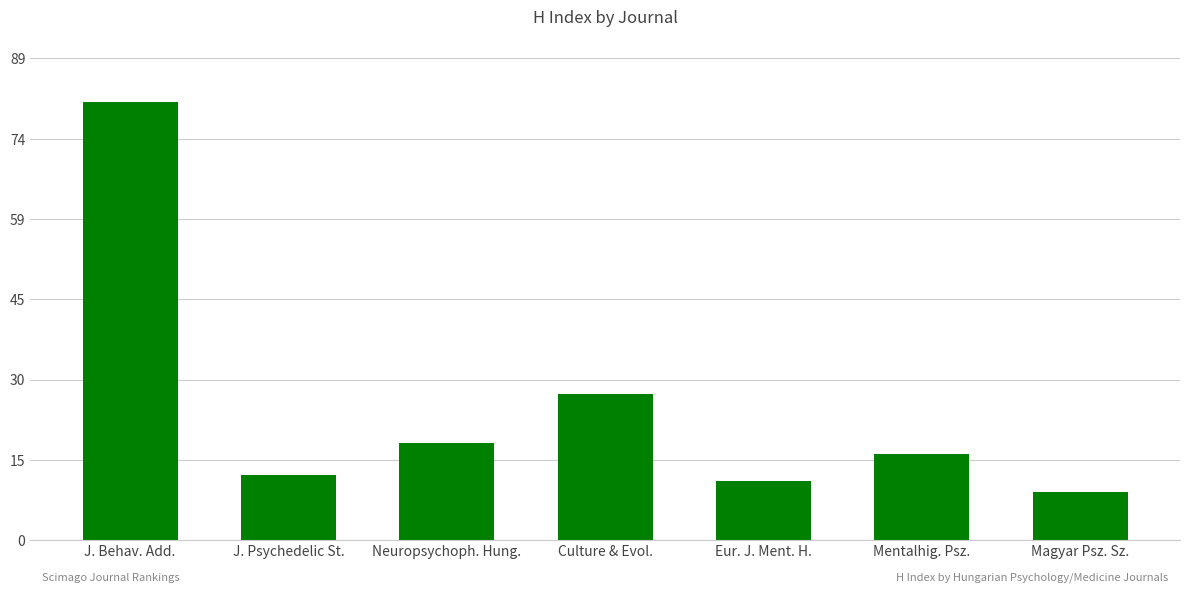

Is it true that the value at Culture & Evol. is 40?

False